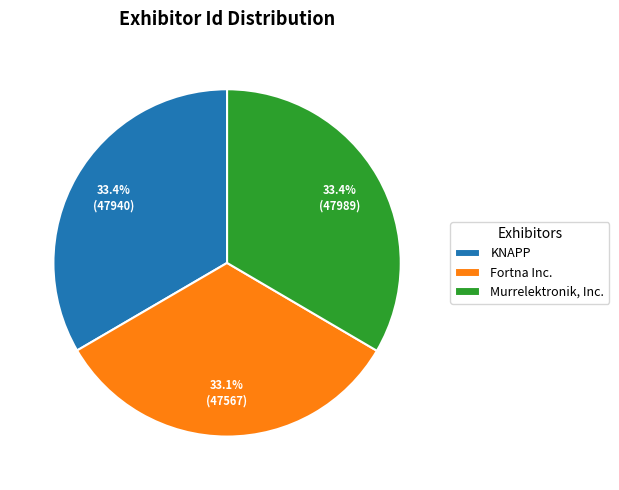

What percentage is NOT represented by KNAPP?

66.6%